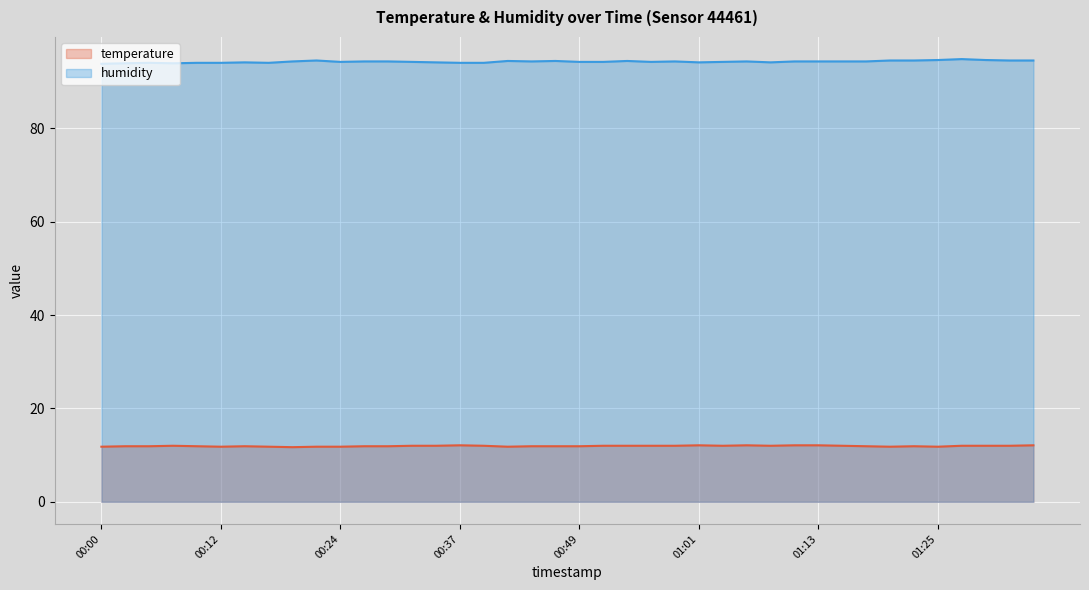

Between 01:16 and 00:12, which is larger?

01:16